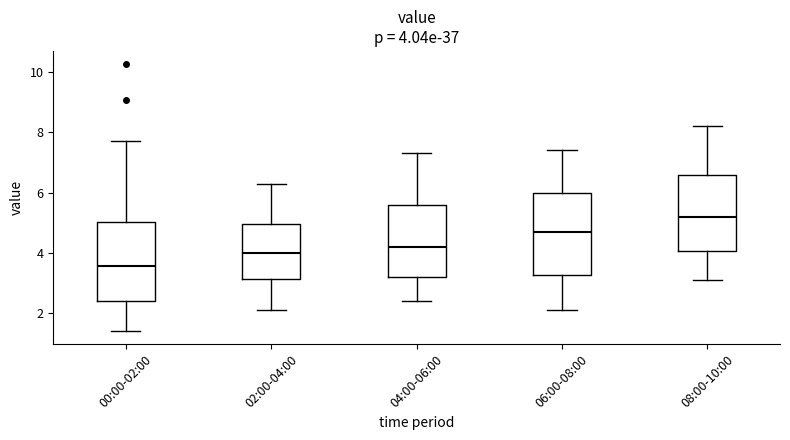

Which box has the highest median line?

08:00-10:00